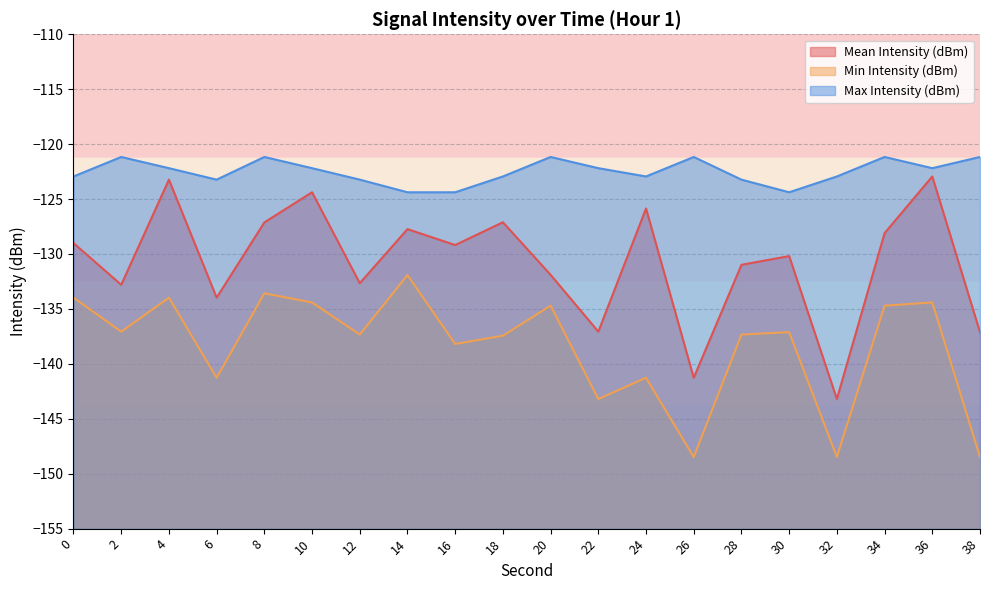

True or false: Min Intensity (dBm) has a value of -246.1 at 18.

False